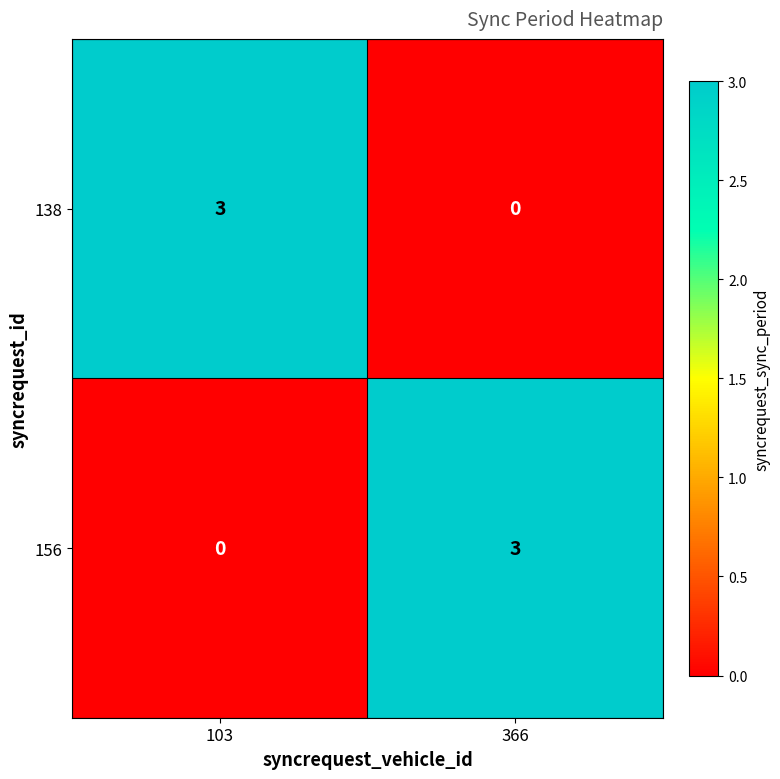

What is the total value across all series at 103?

3